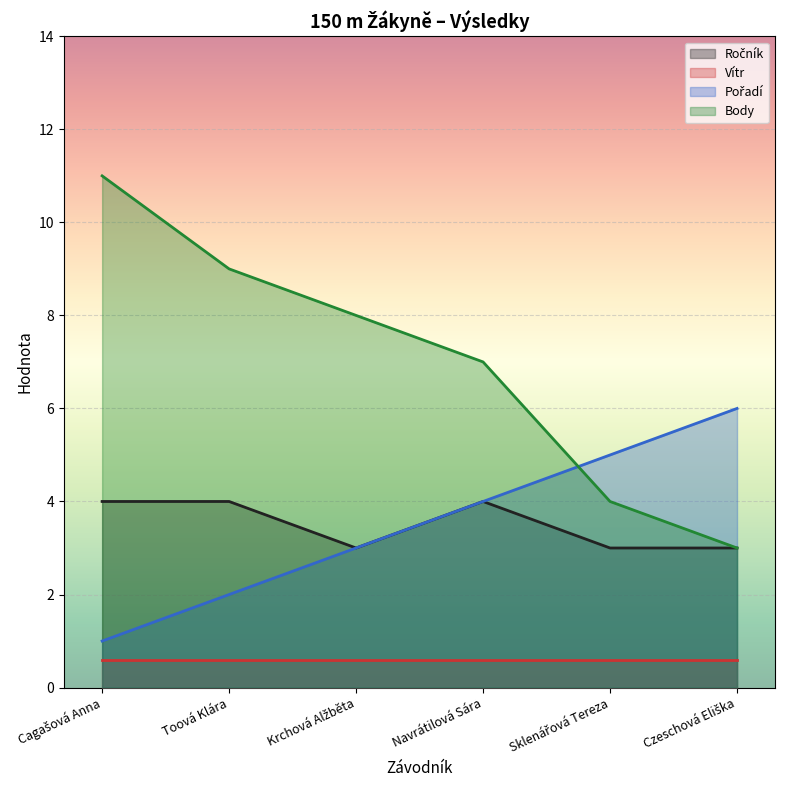

The Ročník series shows 4 at Navrátilová Sára. True or false?

True